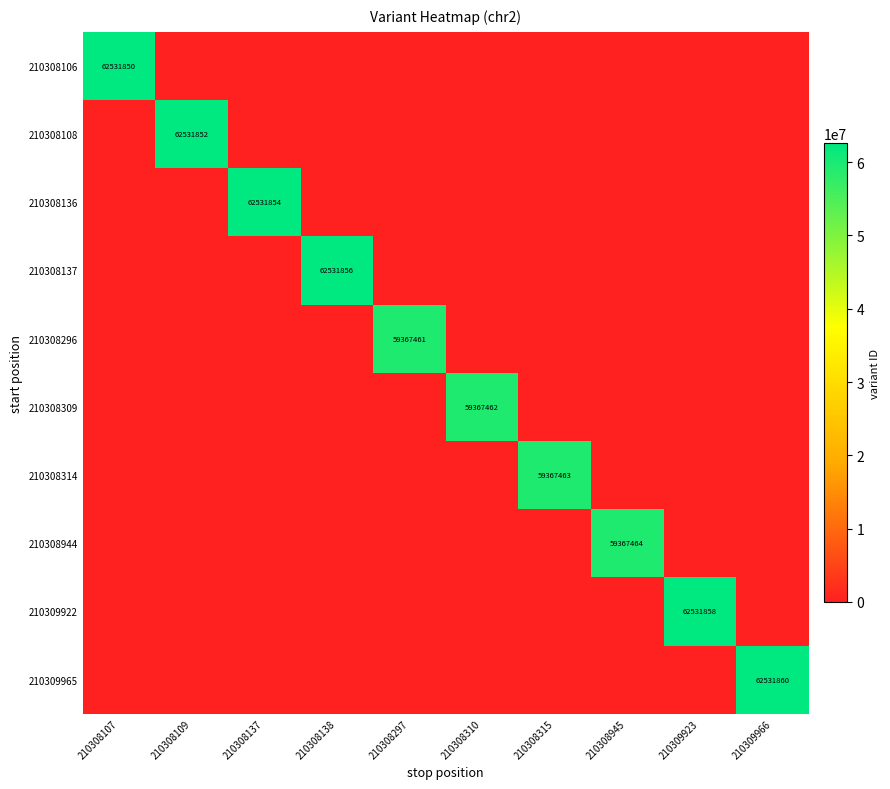

What is the maximum value shown in the chart?

62531860